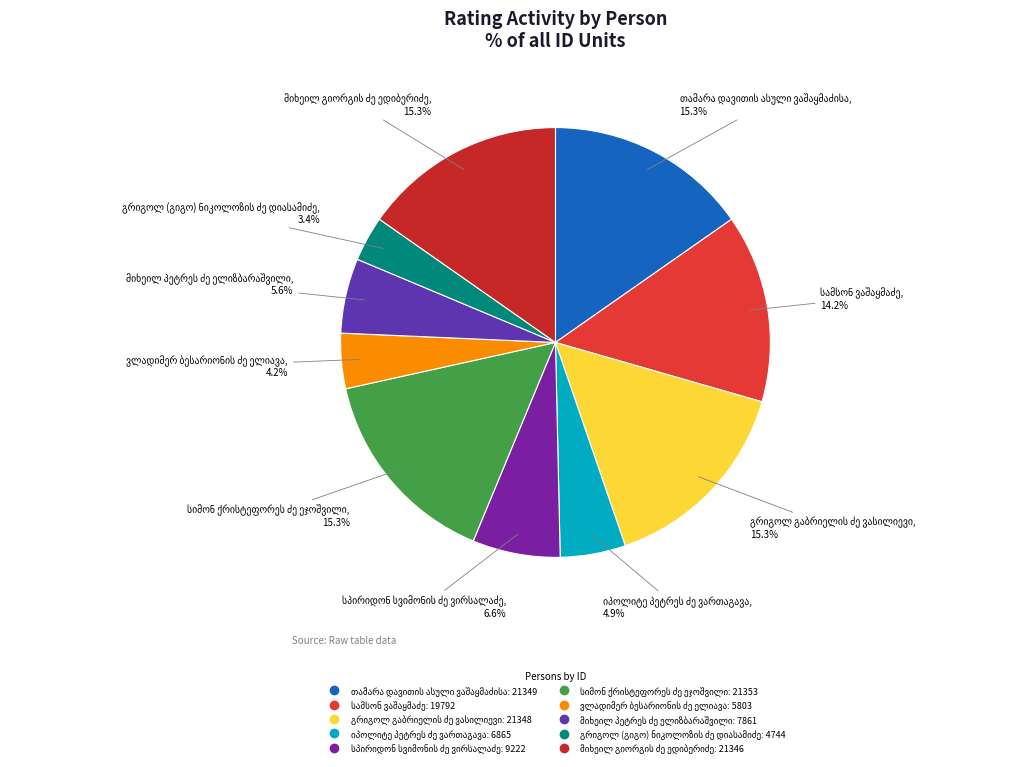

Is there a majority slice in this chart?

No